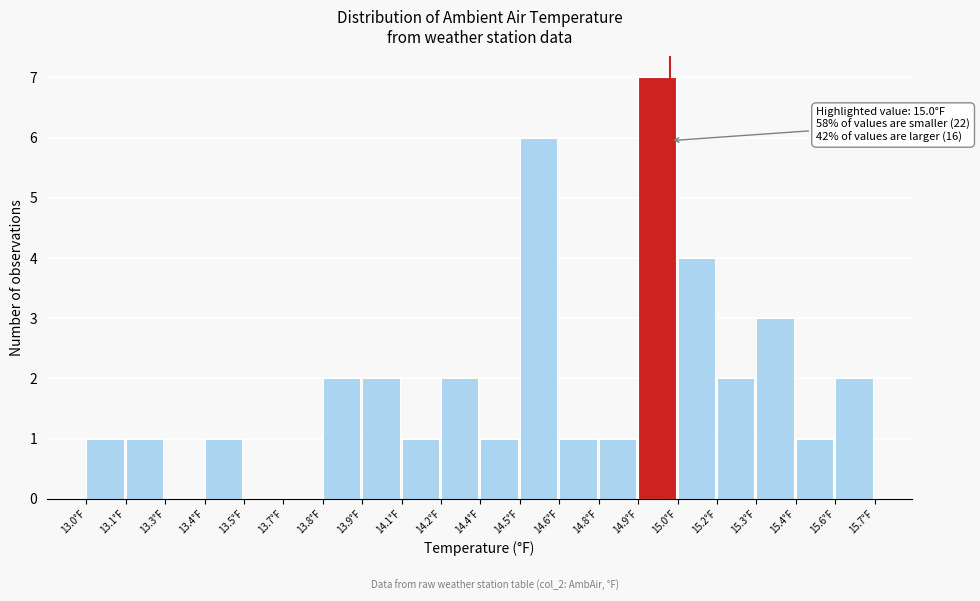

Reading right to left, list all the values displayed in this chart.

15.6°F=2	15.4°F=1	15.3°F=3	15.2°F=2	15.0°F=4	14.9°F=7	14.8°F=1	14.6°F=1	14.5°F=6	14.4°F=1	14.2°F=2	14.1°F=1	13.9°F=2	13.8°F=2	13.7°F=0	13.5°F=0	13.4°F=1	13.3°F=0	13.1°F=1	13.0°F=1